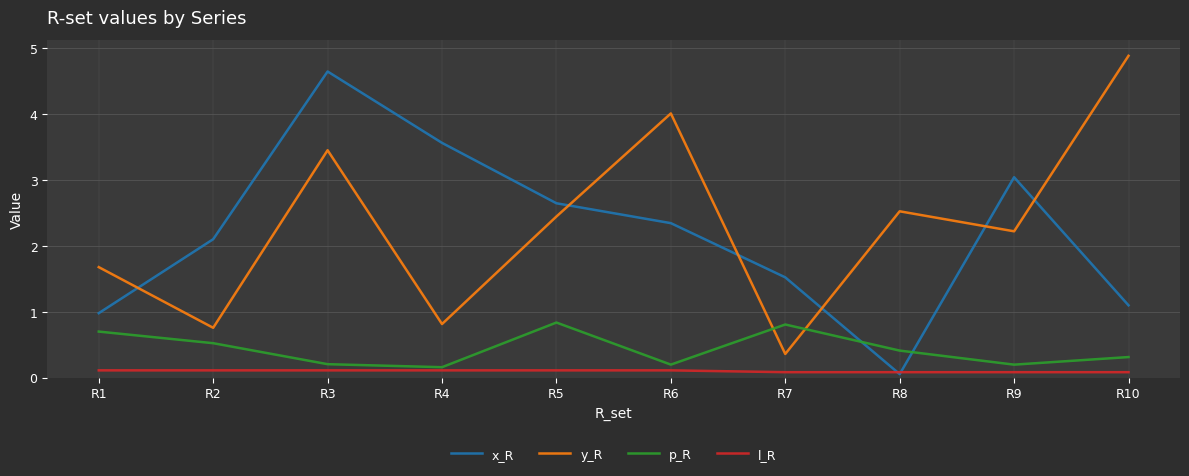

At how many categories does at least one series exceed 1?

10